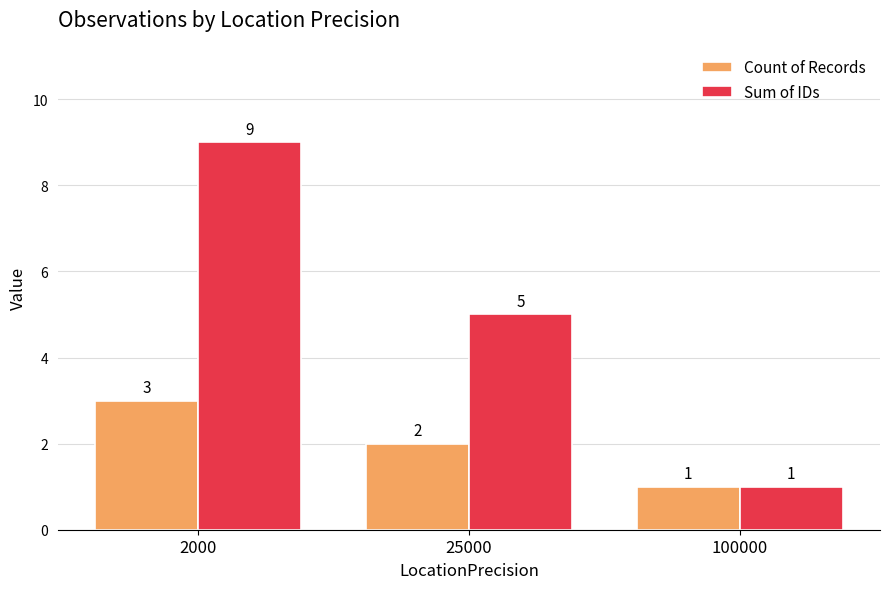

Reading left to right, transcribe all the data shown in this chart.

Count of Records: 3	2	1
Sum of IDs: 9	5	1